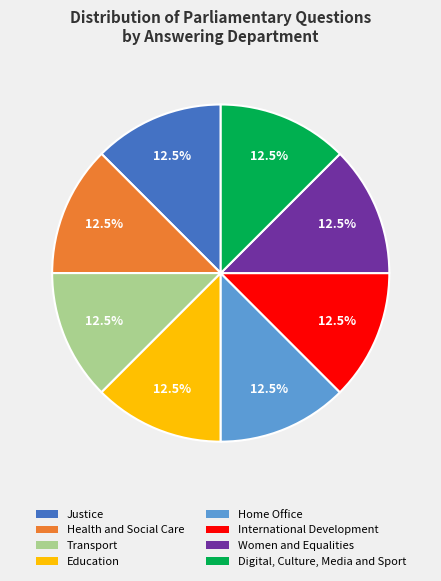

To the nearest percent, what is the average slice percentage?

12%